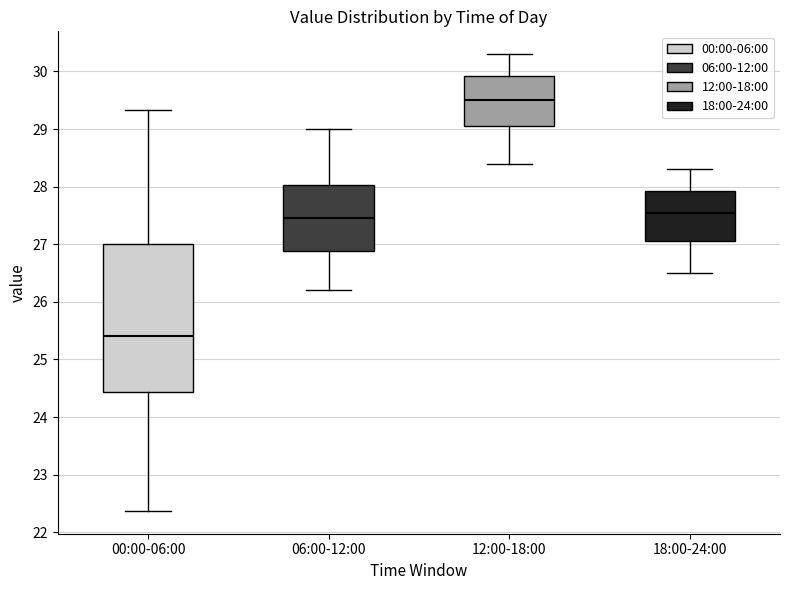

Comparing the boxes themselves (not the whiskers), which one is the tallest?

00:00-06:00